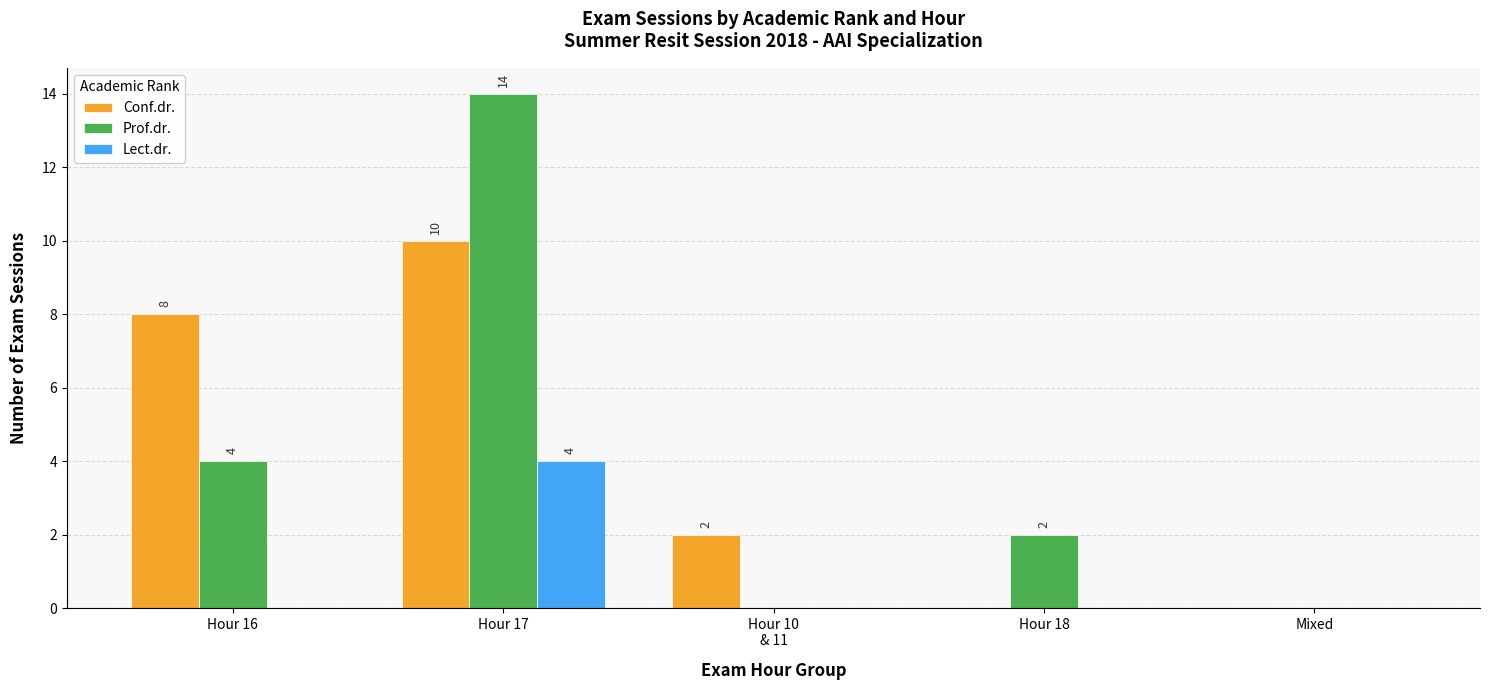

Is it true that Lect.dr. equals 0 at Hour 18?

True